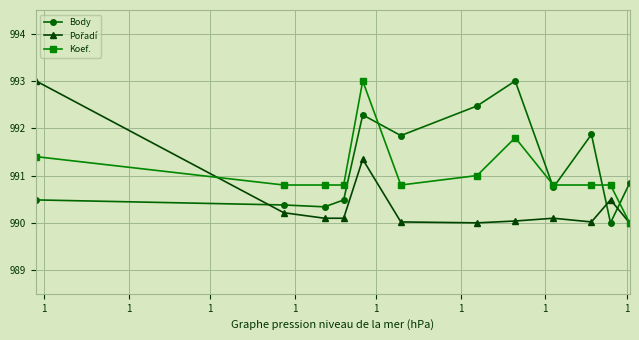

True or false: Body has more than 2 interior local peaks.

True